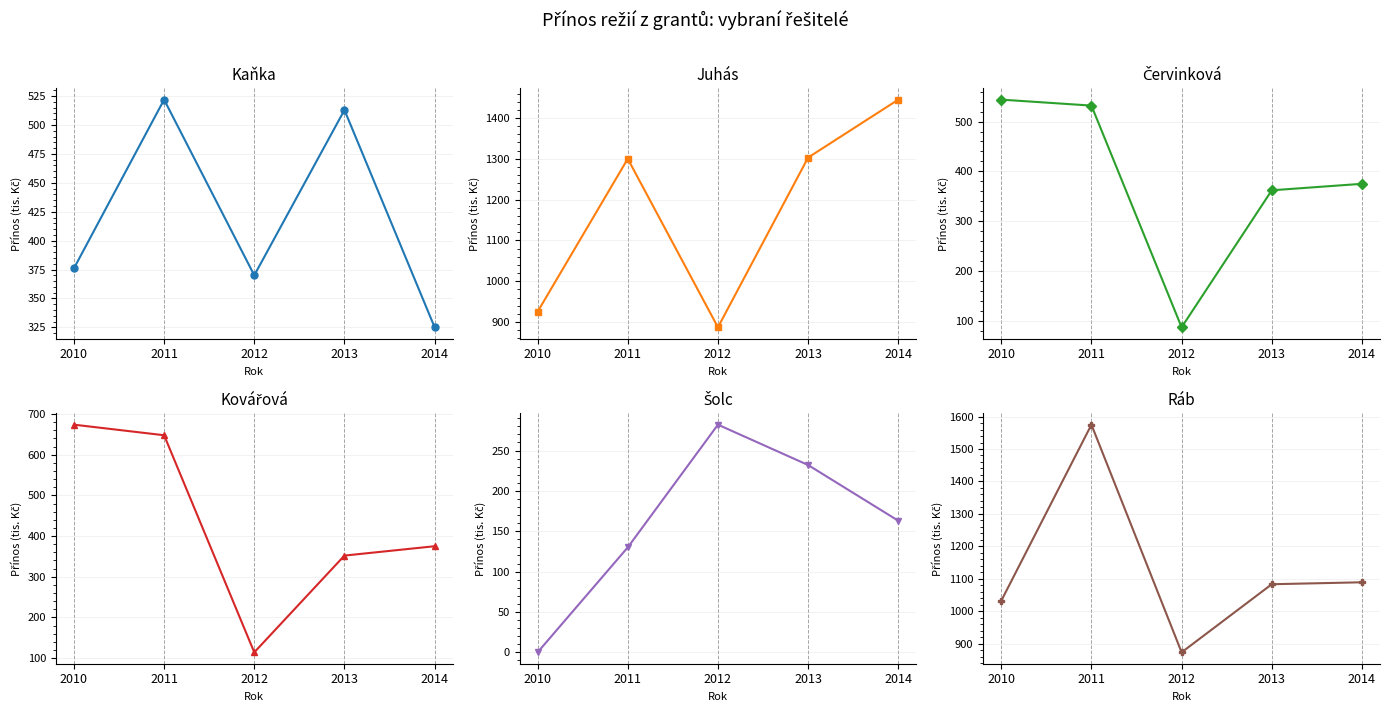

How many values in the Šolc series are below 163?

2